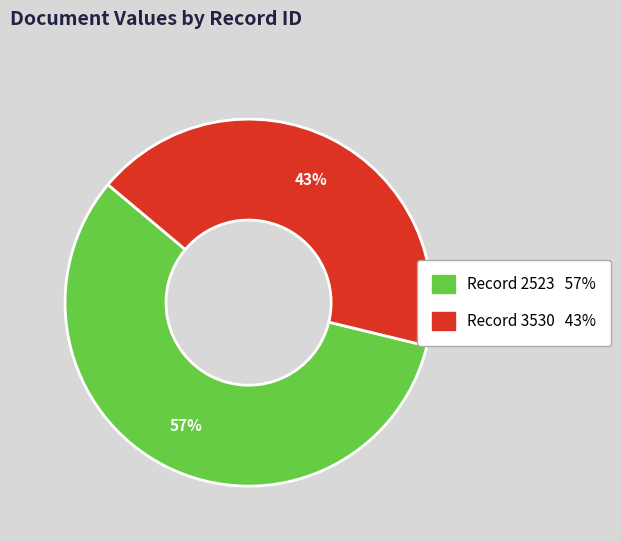

To the nearest percent, what is the average slice percentage?

50%